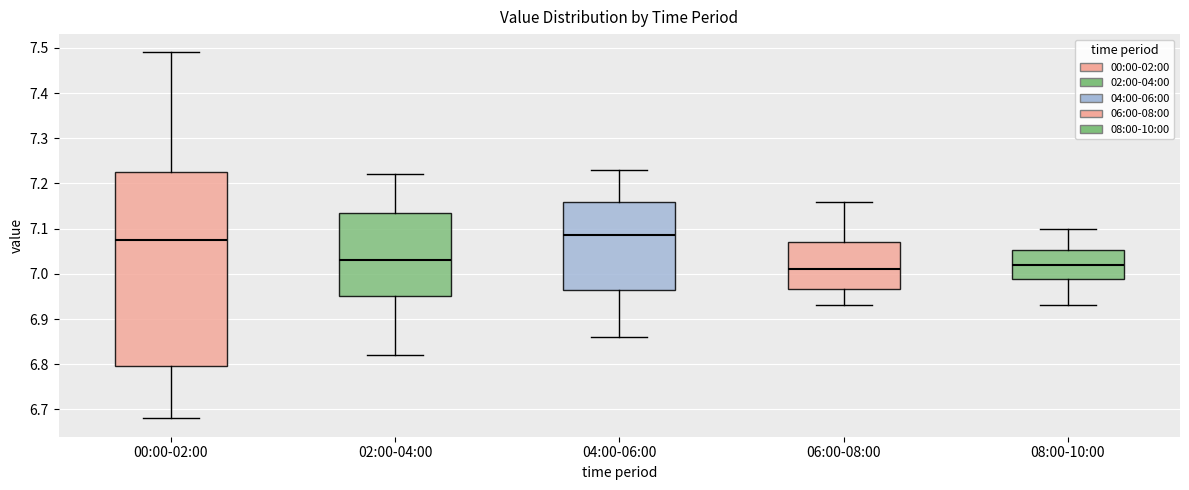

Which box is the tallest, from its lower edge to its upper edge?

00:00-02:00